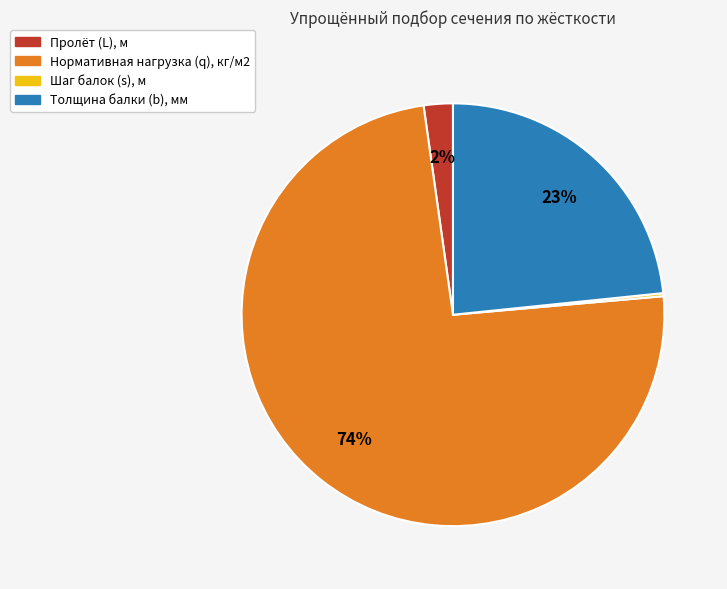

Which slice is the largest?

Нормативная нагрузка (q), кг/м2